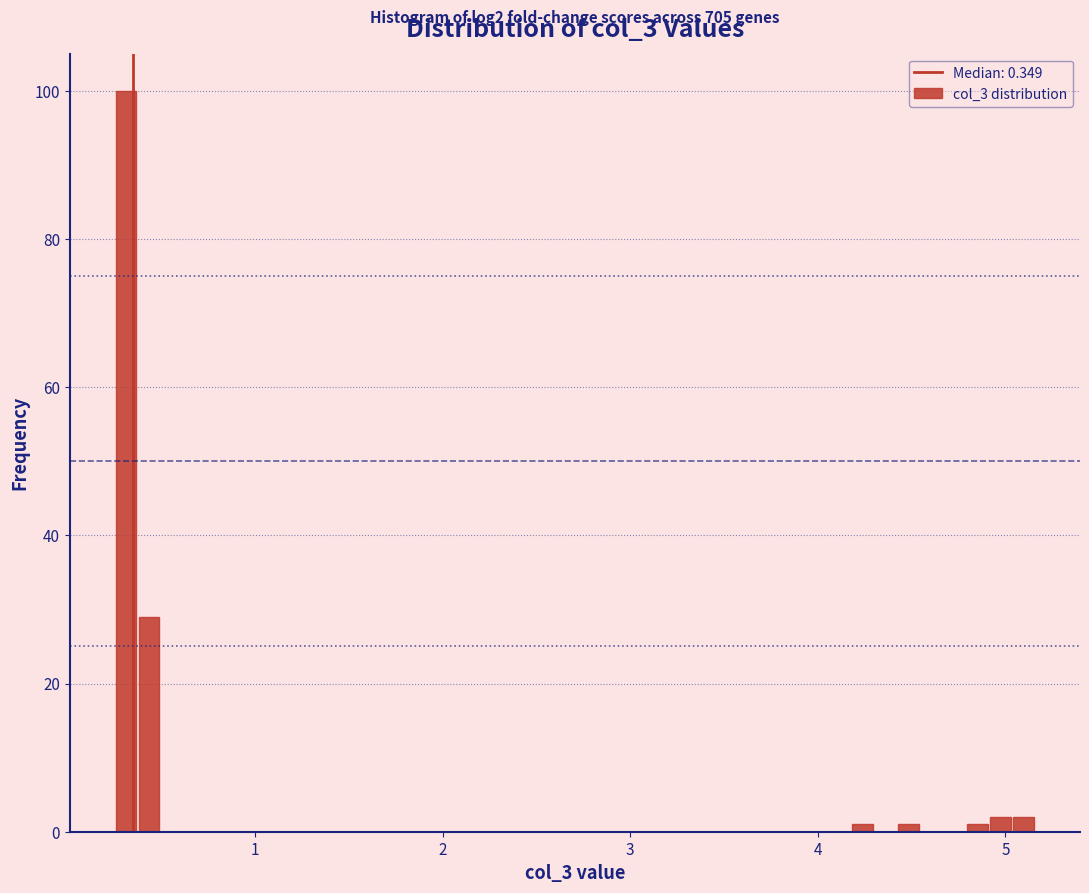

Around what value on the x-axis is the tallest bar? Give the approximate position of its centre, as read against the axis.

0.3